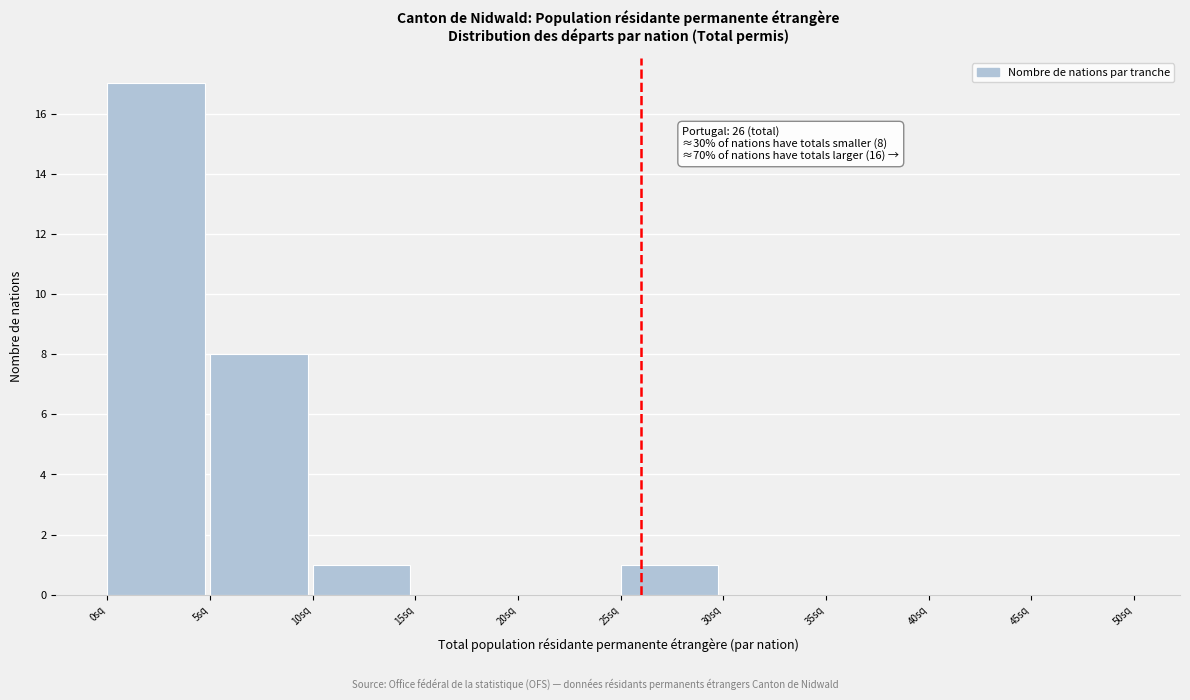

Reading left to right, what are all the values shown in this chart?

0sq=17	5sq=8	10sq=1	15sq=0	20sq=0	25sq=1	30sq=0	35sq=0	40sq=0	45sq=0